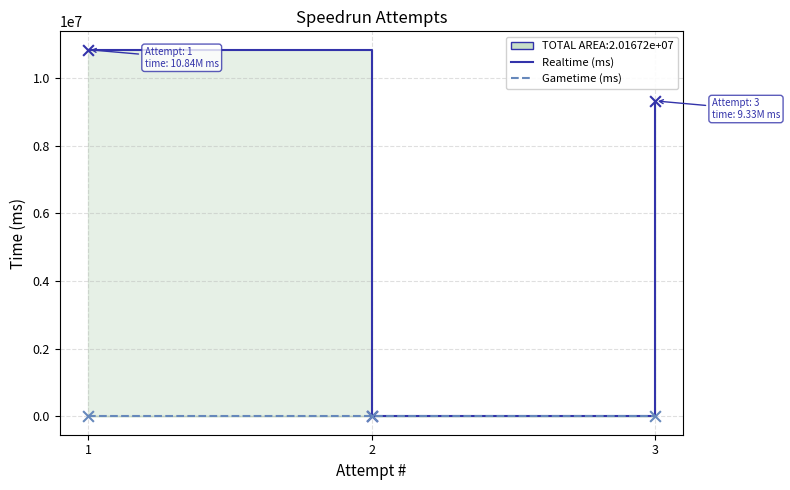

What are all the series names shown in the legend?

Realtime (ms), Gametime (ms)